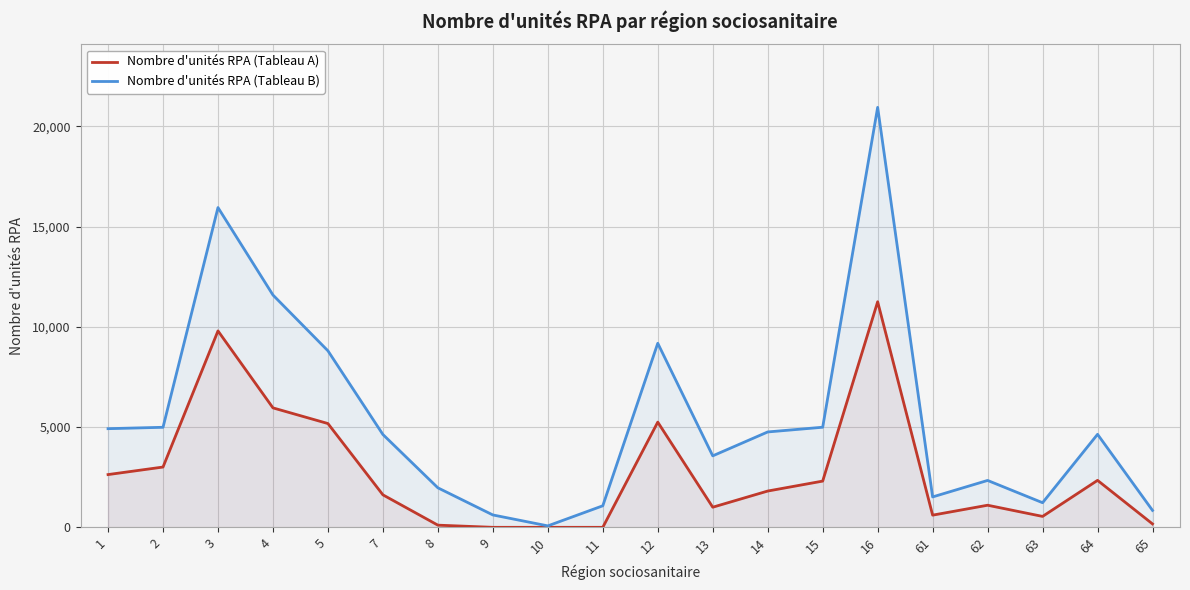

Reading right to left, list all the values displayed in this chart.

Nombre d'unités RPA (Tableau A): 170	2342	544	1102	607	11249	2305	1809	1003	5246	0	0	0	108	1620	5175	5956	9794	3006	2630
Nombre d'unités RPA (Tableau B): 844	4637	1227	2338	1516	20942	4991	4756	3564	9178	1074	72	617	1970	4629	8802	11584	15946	4988	4919